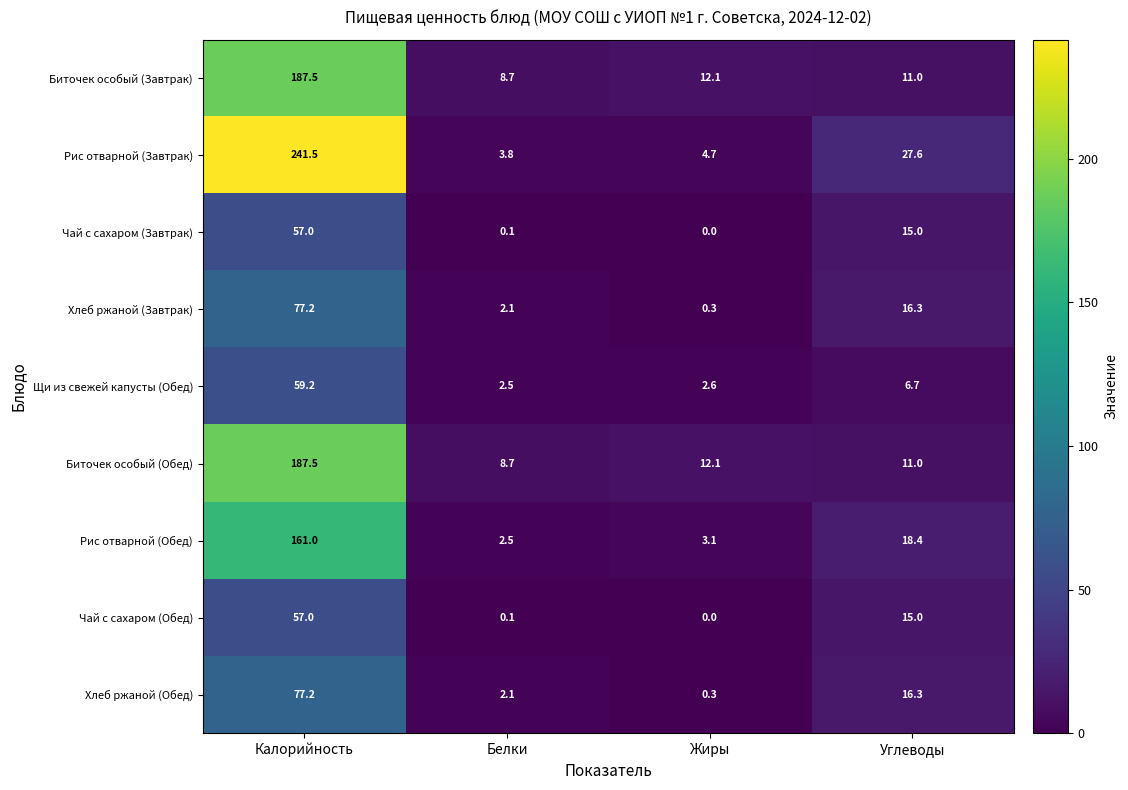

The Чай с сахаром (Завтрак) series shows 0.0 at Жиры. True or false?

True